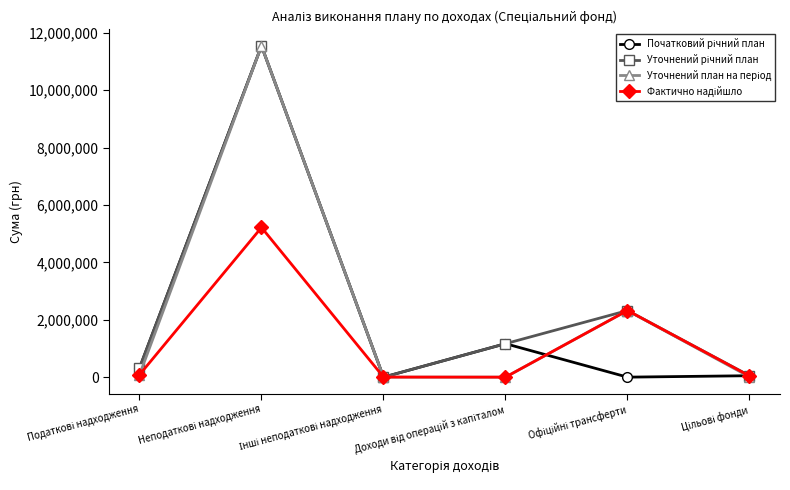

What is the greatest value displayed?

11540100.0